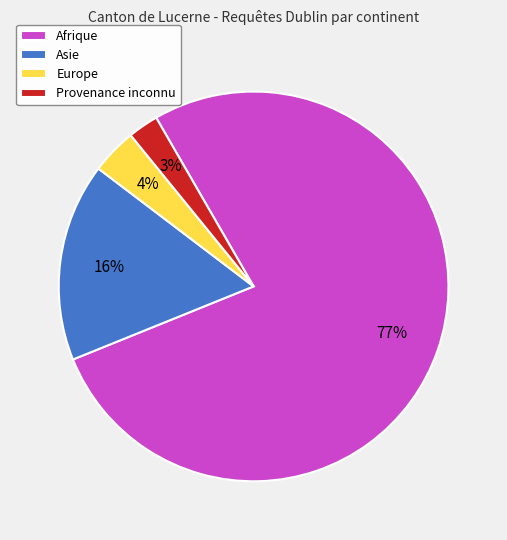

Between Europe and Afrique, which is larger?

Afrique